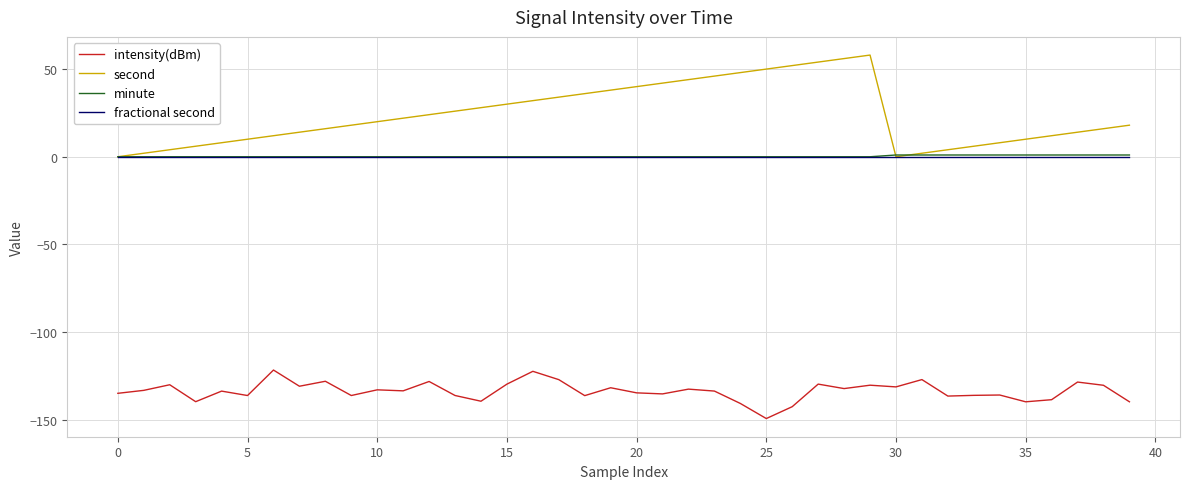

Which series has the largest range (max minus min)?

second